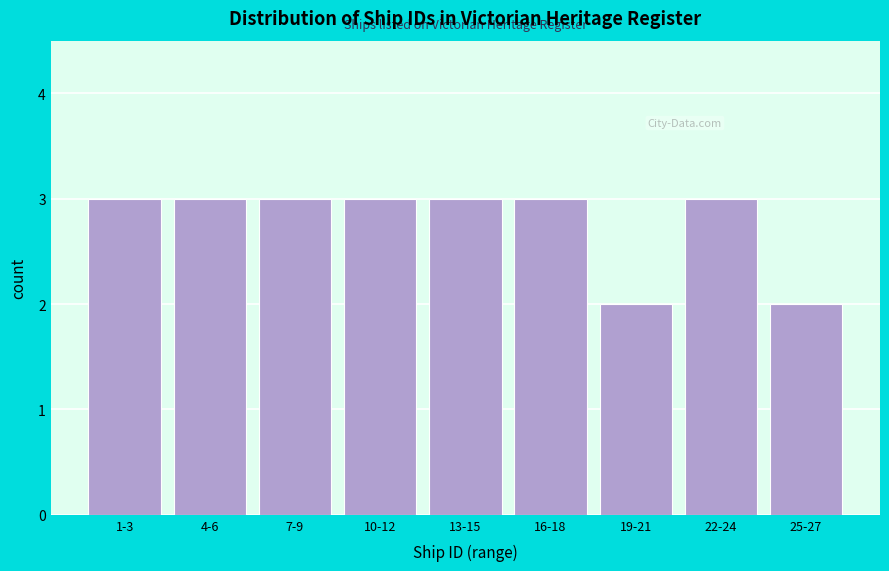

Reading left to right, extract all data points from this chart.

3	3	3	3	3	3	2	3	2